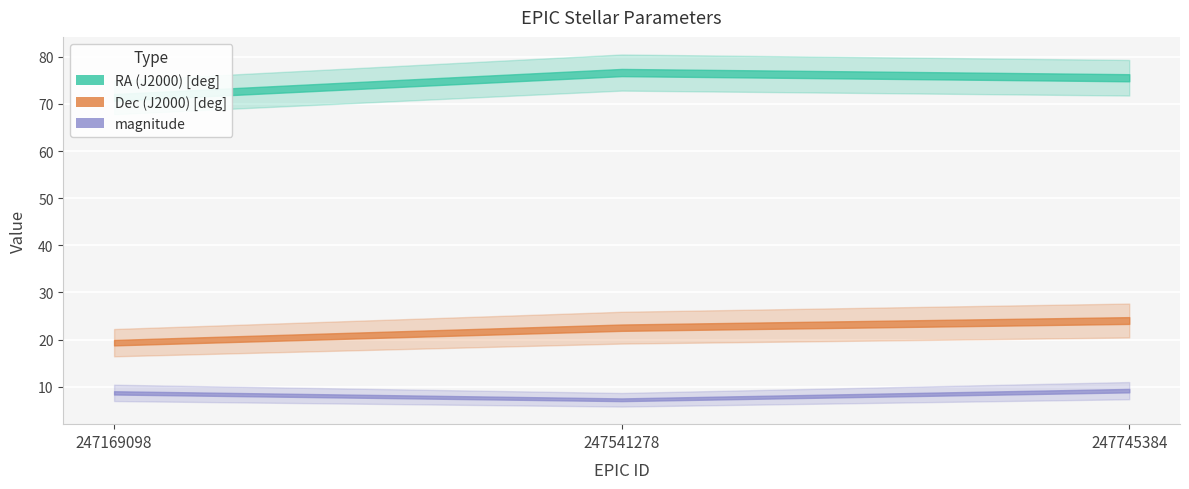

What is the maximum value for Dec (J2000) [deg]?

24.0